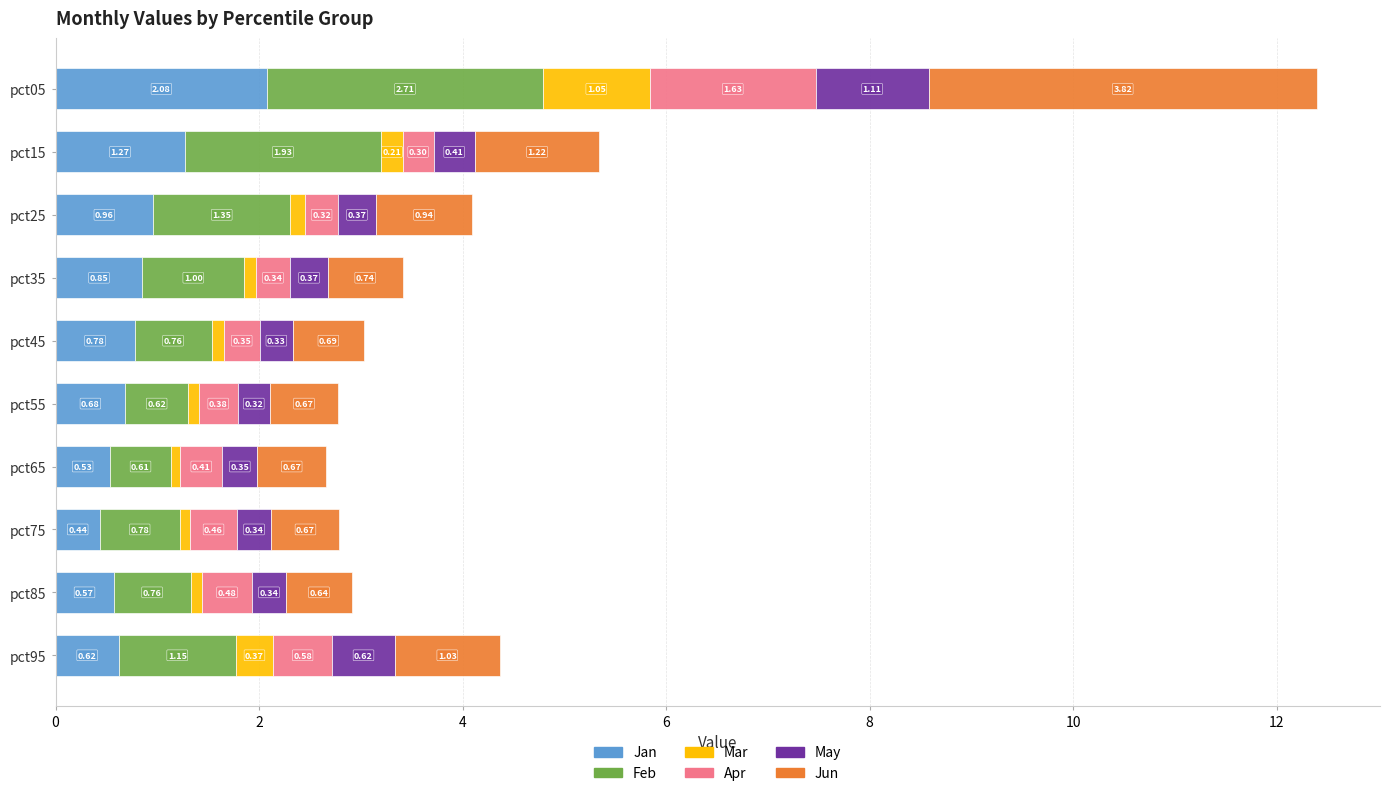

At which category is the sum across all series the highest?

pct05